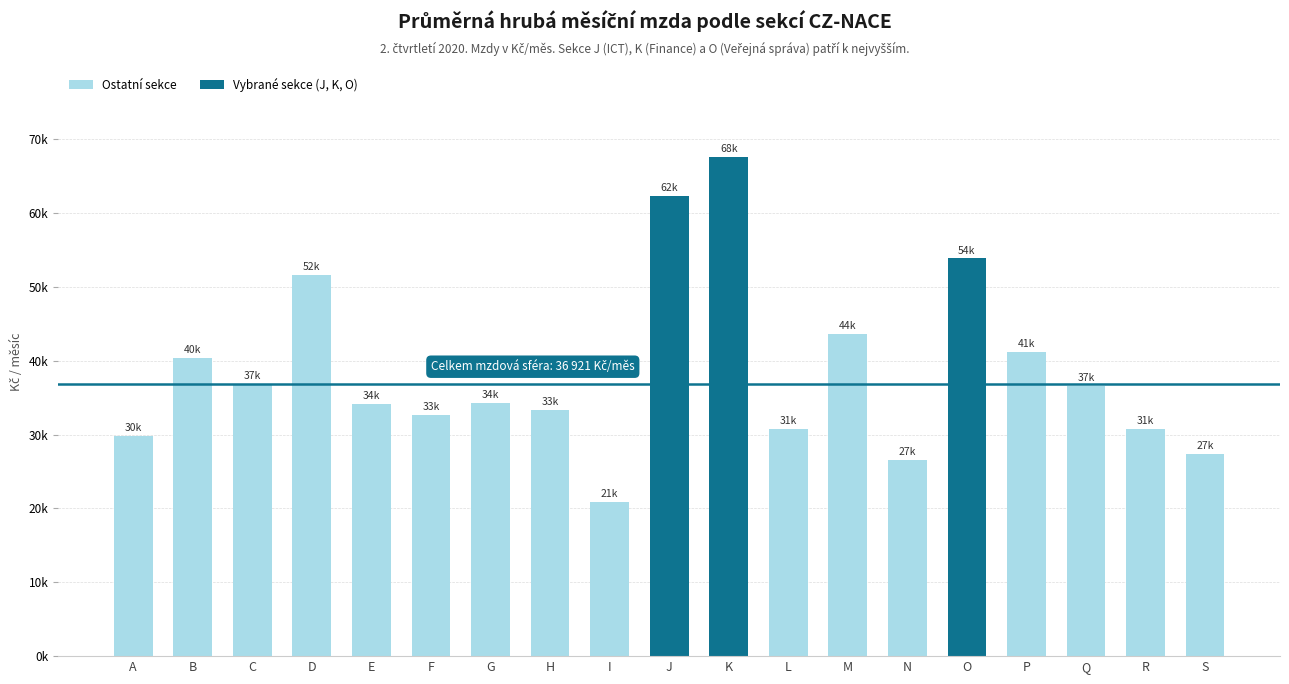

What is the average value?

38669.1